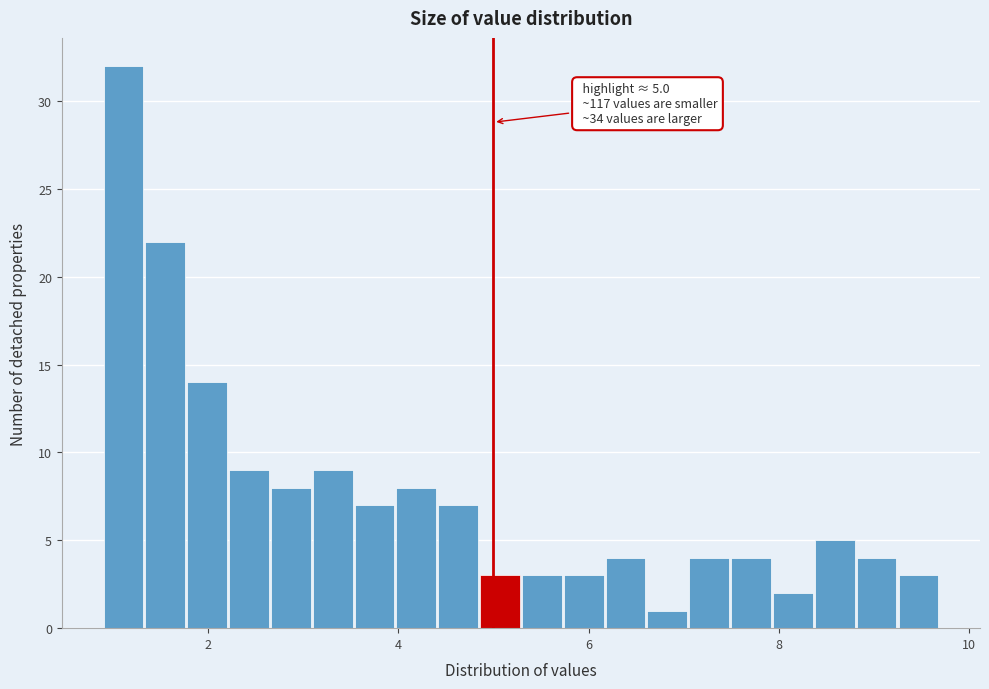

Around what value on the x-axis is the tallest bar? Give the approximate position of its centre, as read against the axis.

1.2